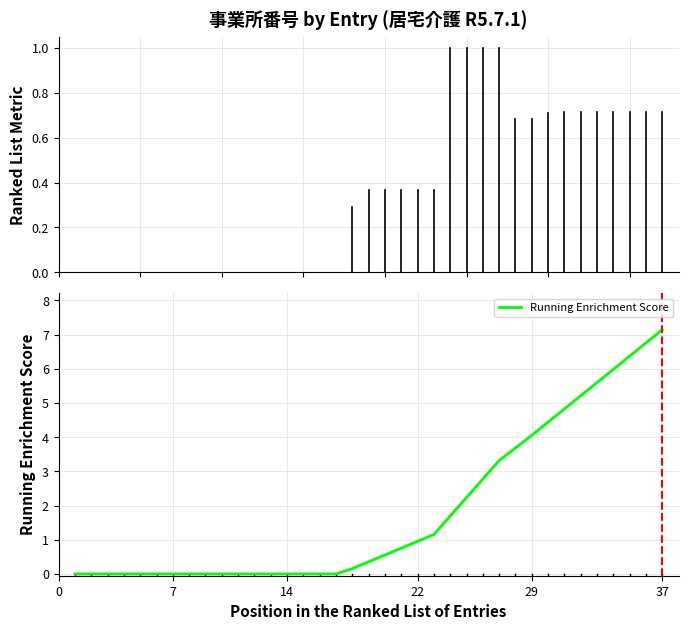

Does the chart have visible grid lines?

Yes